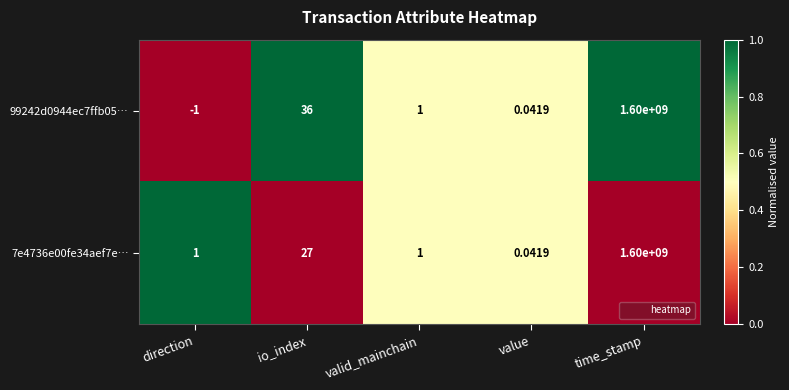

Is the value of 99242d0944ec7ffb05… at valid_mainchain greater than the value of 7e4736e00fe34aef7e… at time_stamp?

No